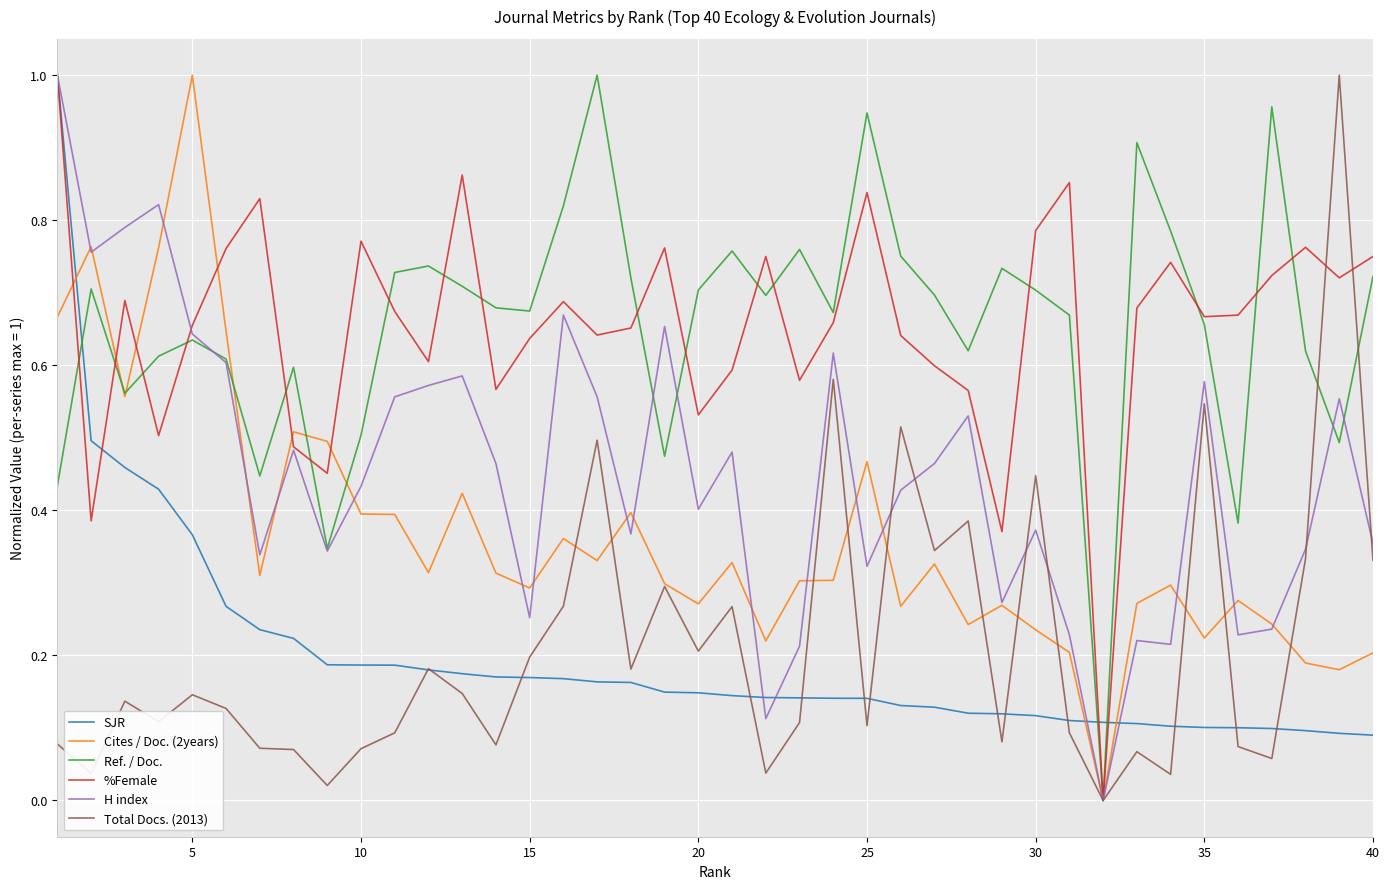

How many lines are shown in the chart?

6